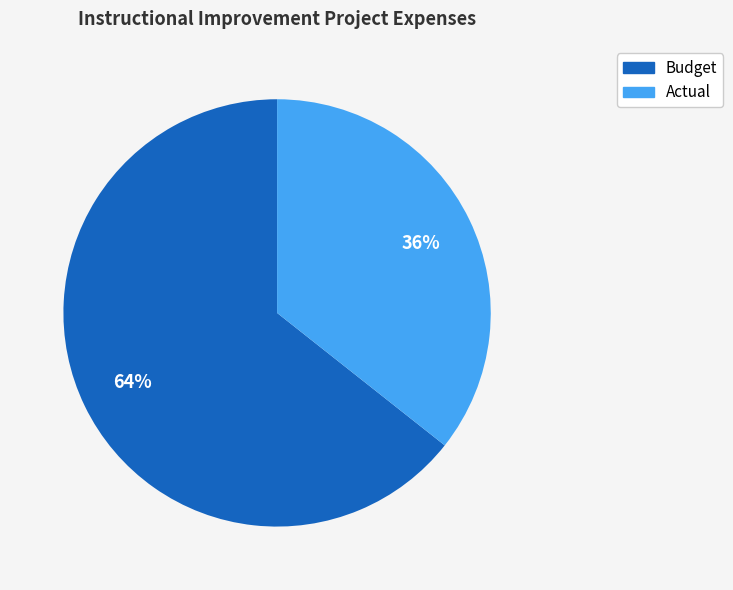

To the nearest percent, what is the average slice percentage?

50%